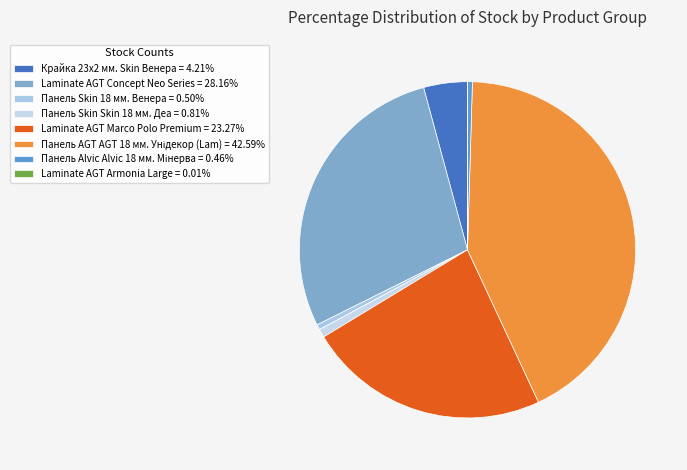

Which slice is the largest?

Панель AGT AGT 18 мм. Унідекор (Lam)